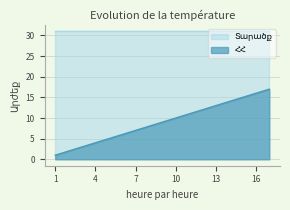

Is it true that the value at 5 is 5?

True